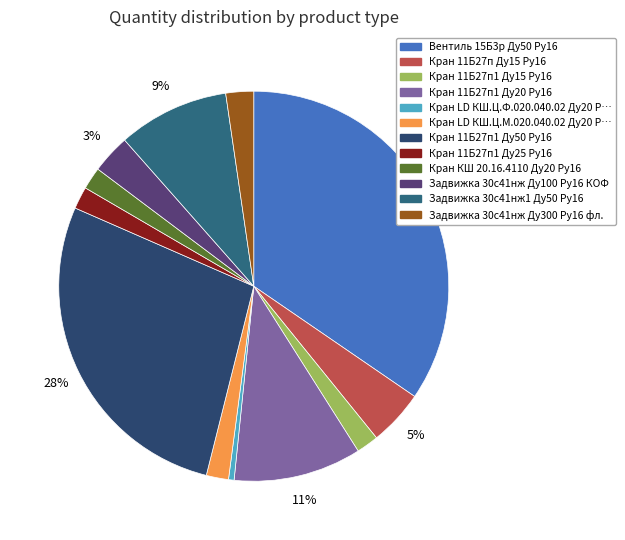

Count the number of slices in the pie.

12